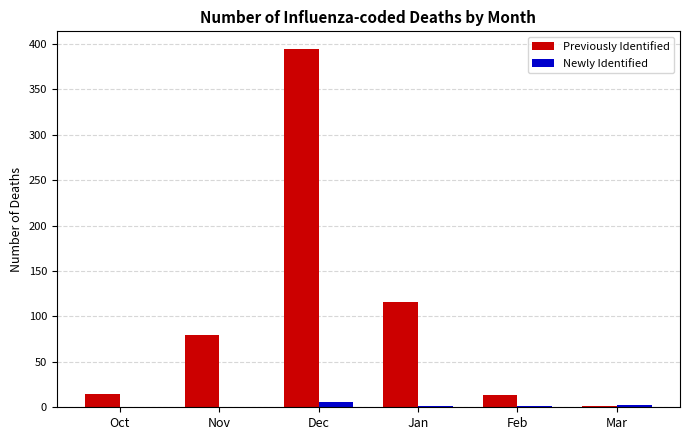

What is the sum of all Newly Identified values?

11